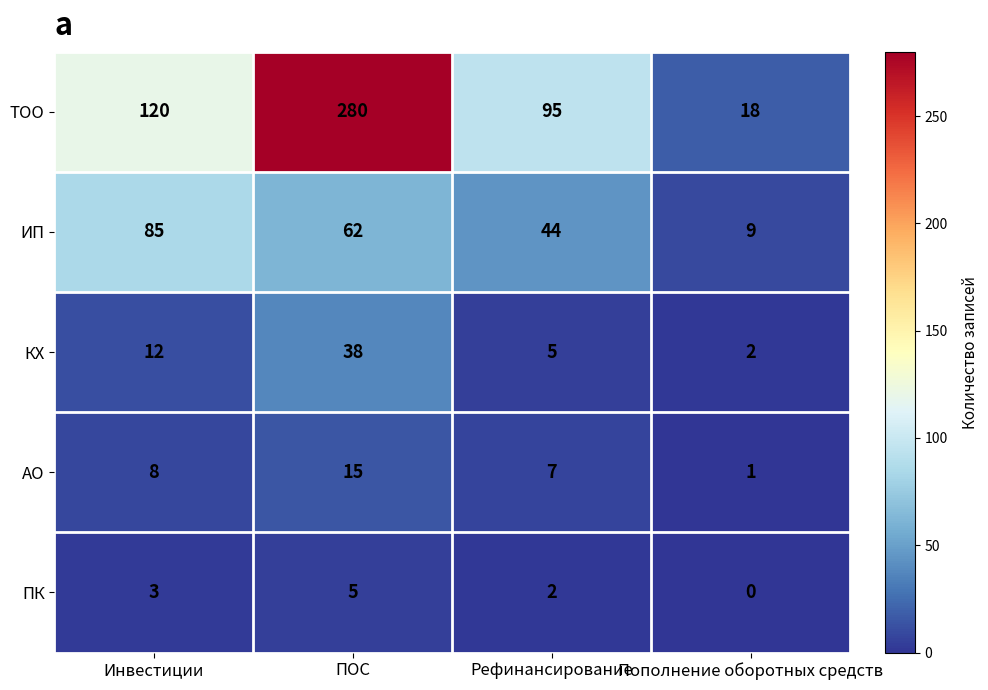

What is the difference between the maximum and minimum values in the ТОО series?

262